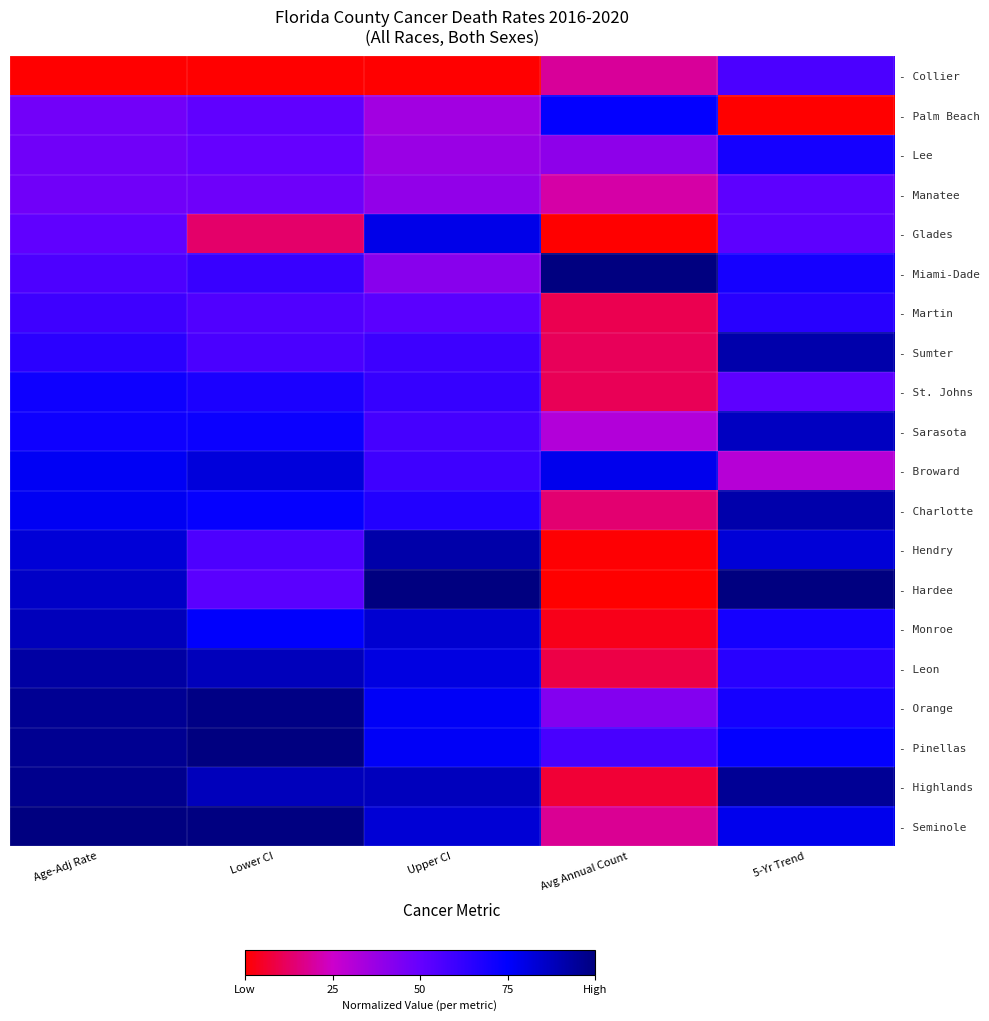

Which series has the widest spread of values?

- Hardee